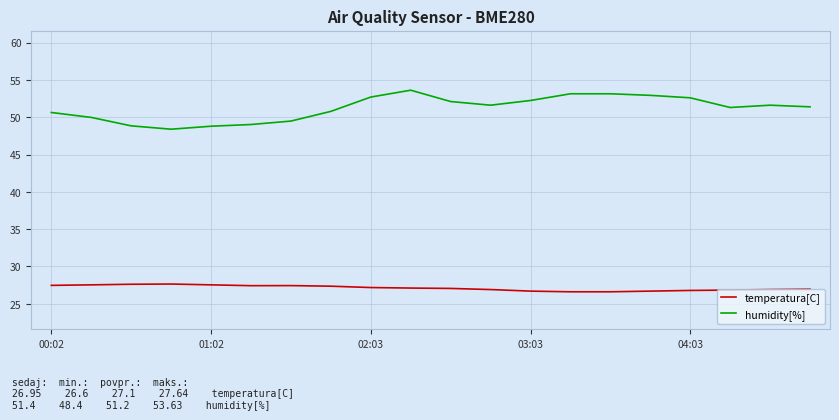

List the series in order of their overall mean, highest first.

humidity[%], temperatura[C]